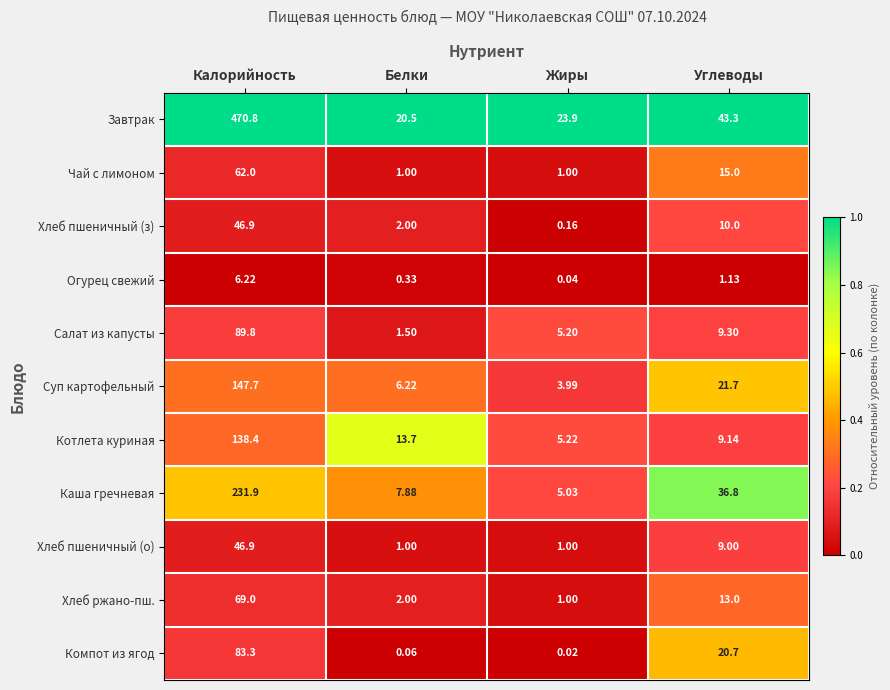

Rank the series at Углеводы from lowest to highest value.

Огурец свежий, Хлеб пшеничный (о), Котлета куриная, Салат из капусты, Хлеб пшеничный (з), Хлеб ржано-пш., Чай с лимоном, Компот из ягод, Суп картофельный, Каша гречневая, Завтрак